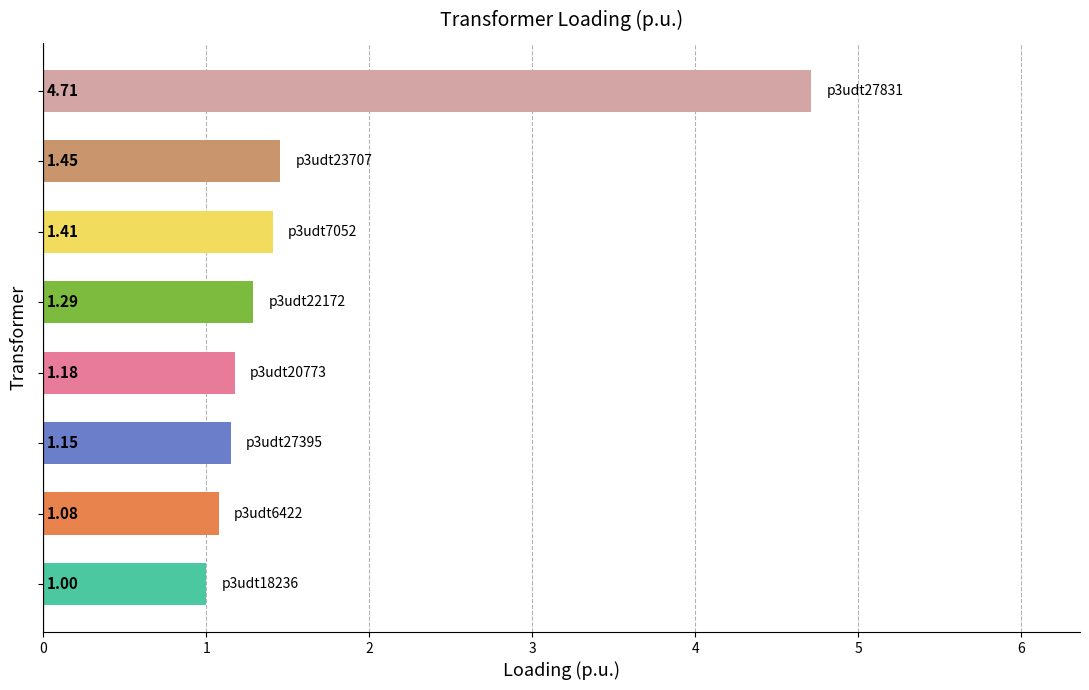

What is the average value?

1.7